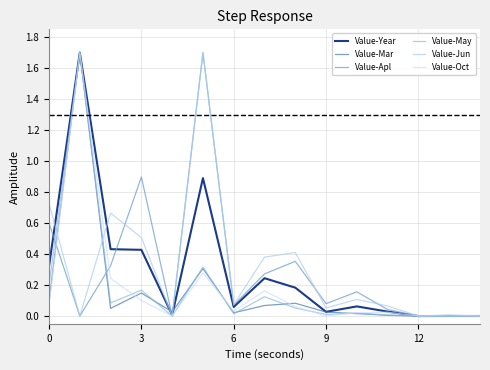

Count the number of data series in this chart.

6